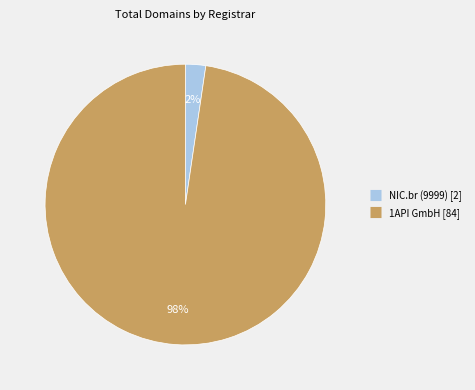

To the nearest percent, what is the combined percentage of NIC.br (9999) and 1API GmbH?

100%